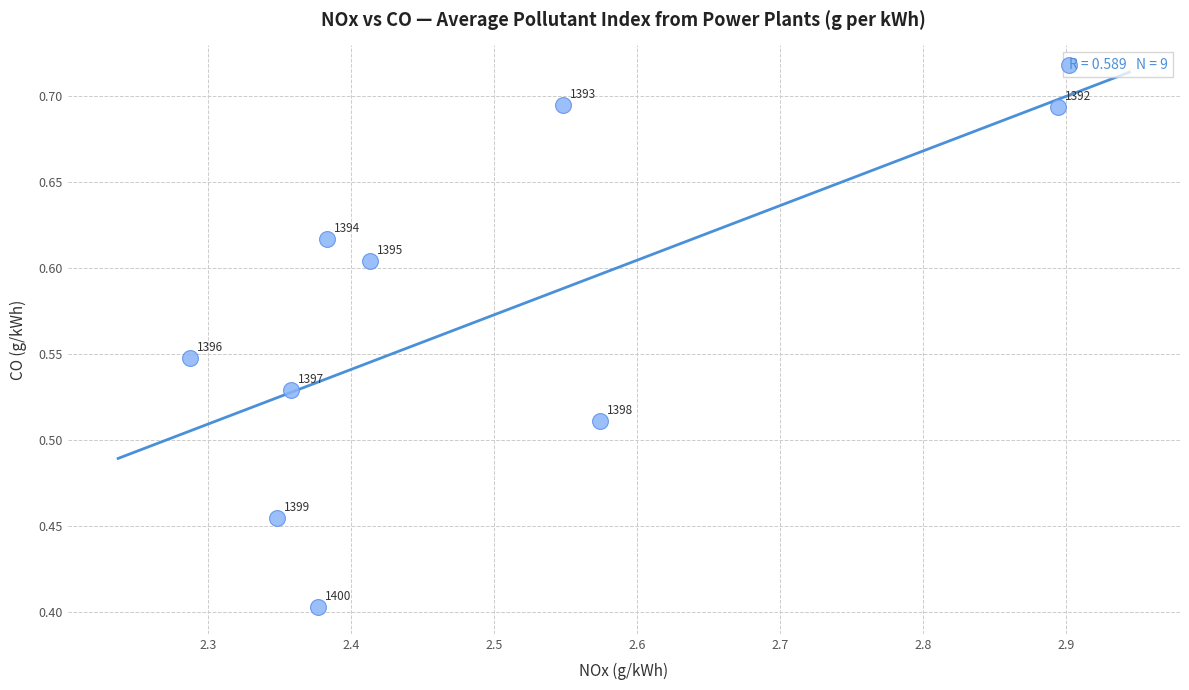

What is the range of Y values (max minus min)?

0.3